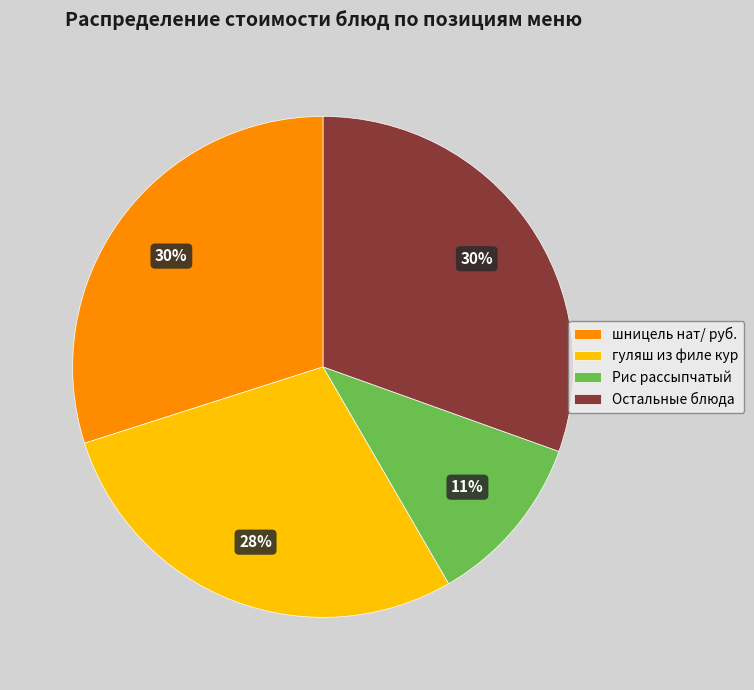

Is there any slice that represents more than half of the pie?

No